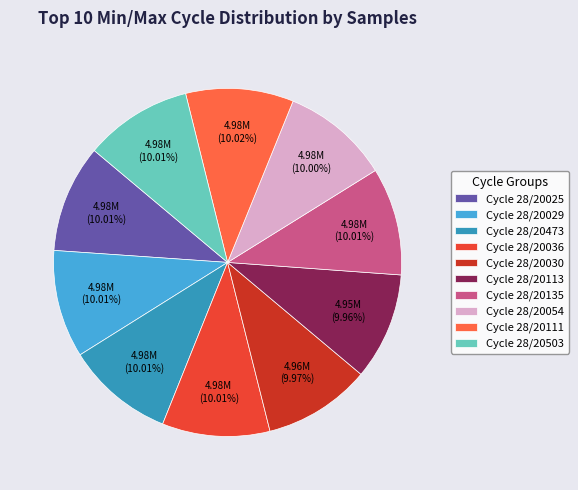

Approximately how many times larger is the value at Cycle 28/20503 compared to Cycle 28/20113?

1.0